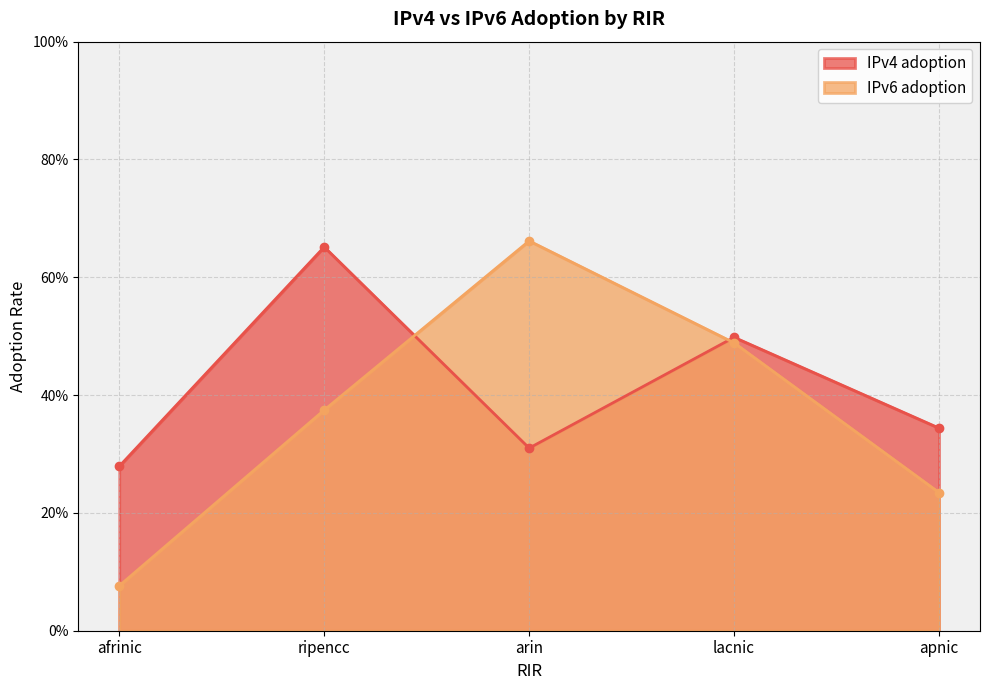

Which category has the highest value across all series?

arin